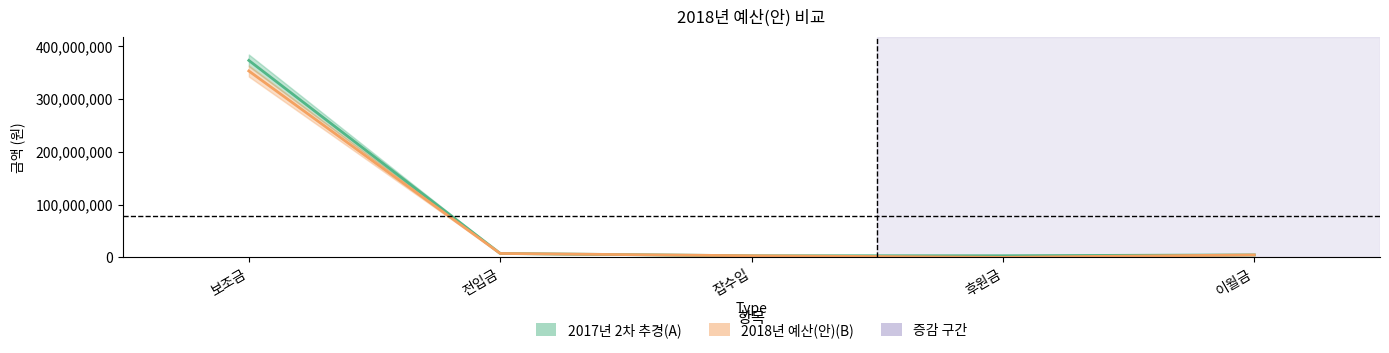

Where is 2017년 2차 추경(A) nearest to the value 187926000?

전입금